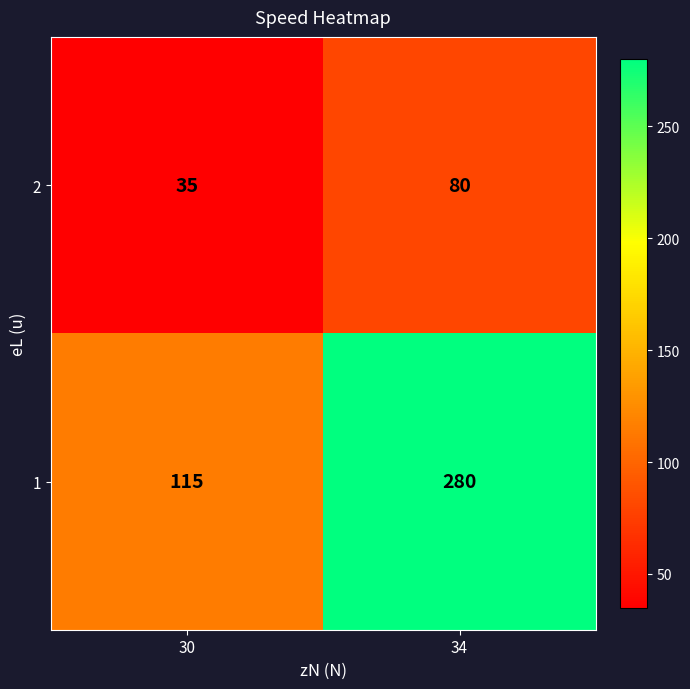

What is the minimum value shown in the chart?

35